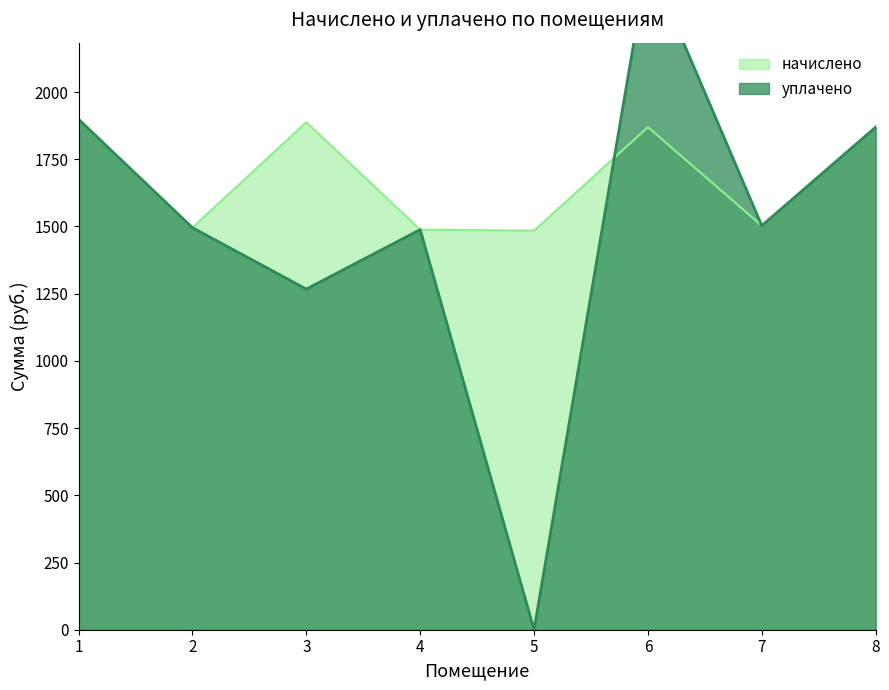

How many intersections are there between начислено and уплачено?

1